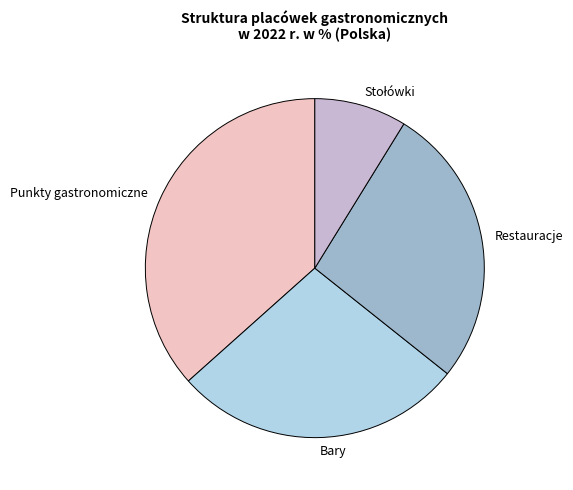

Which slice is the largest?

Punkty gastronomiczne